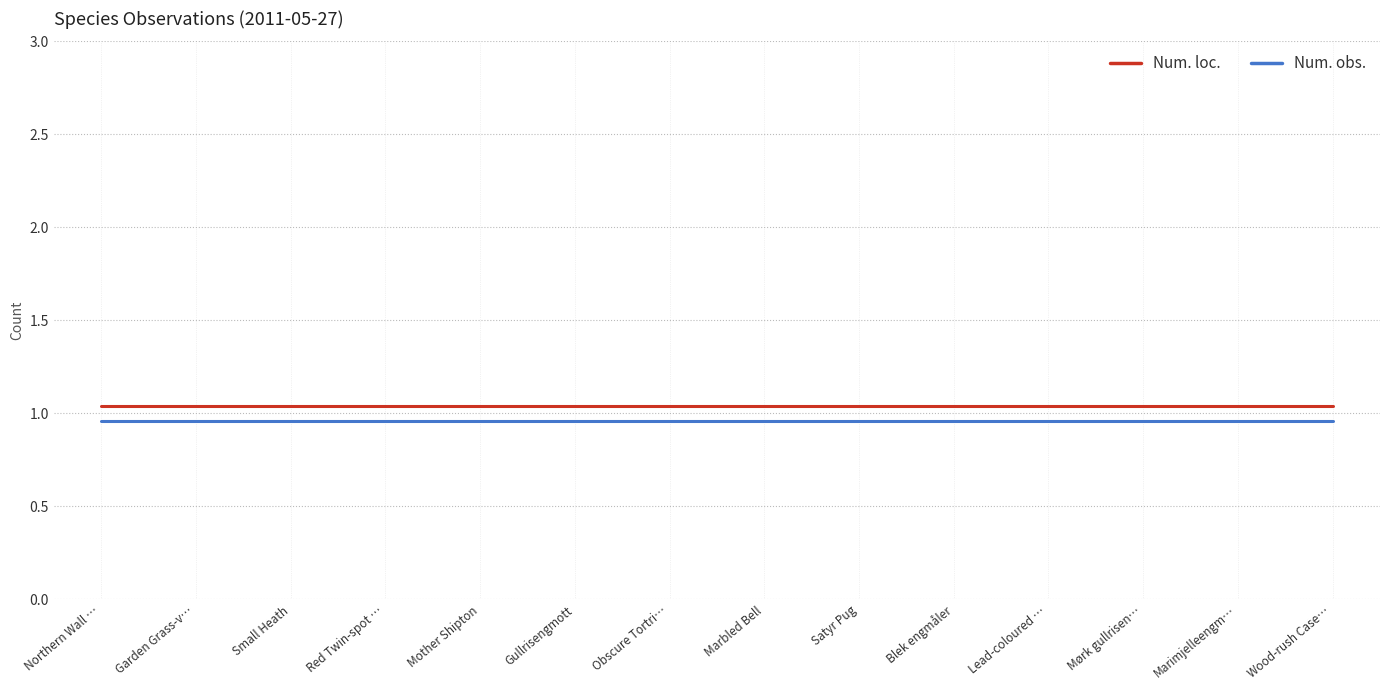

At how many categories does at least one series exceed 1?

14